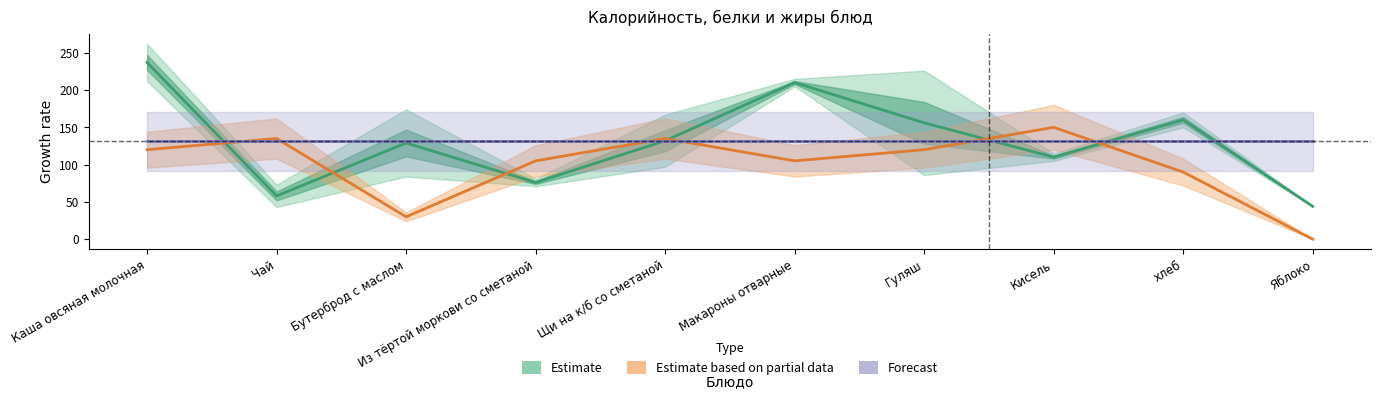

What is the label of the 1st point from the right?

Яблоко